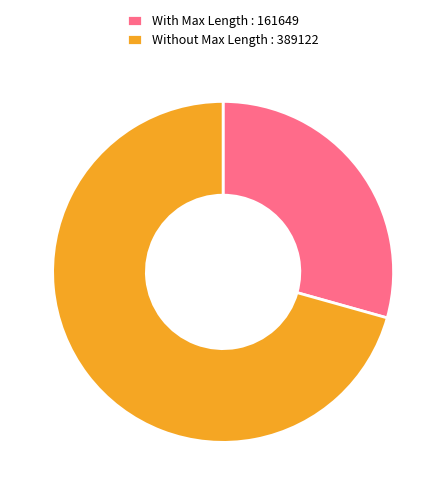

Is the sum of With Max Length : 161649 and Without Max Length : 389122 greater than half?

Yes